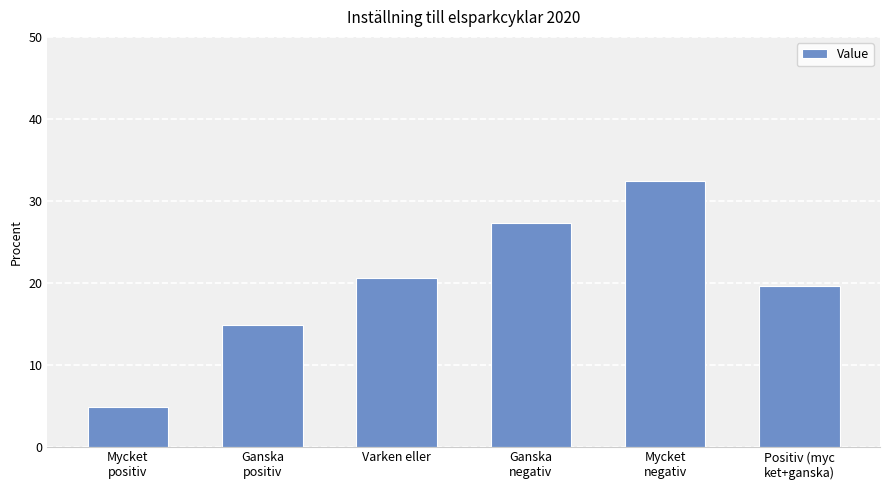

What is the change in value from Varken eller to Ganska
negativ?

+6.7